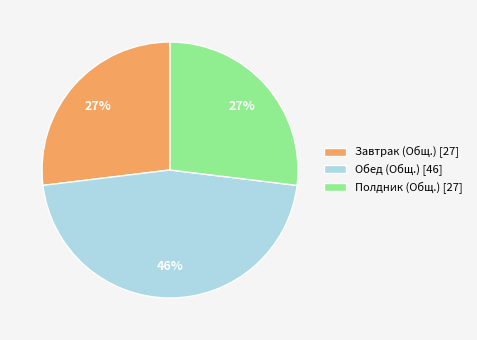

Combined, do Обед (Общ.) and Полдник (Общ.) account for over 50%?

Yes